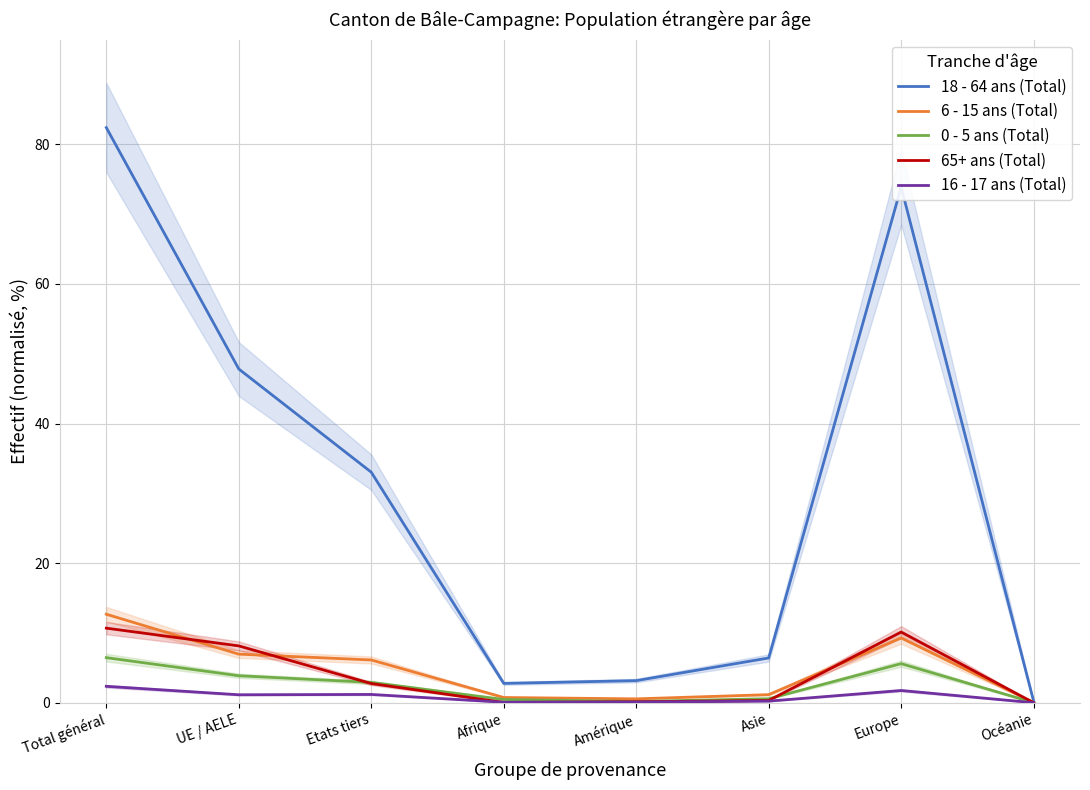

How many lines are shown in the chart?

5